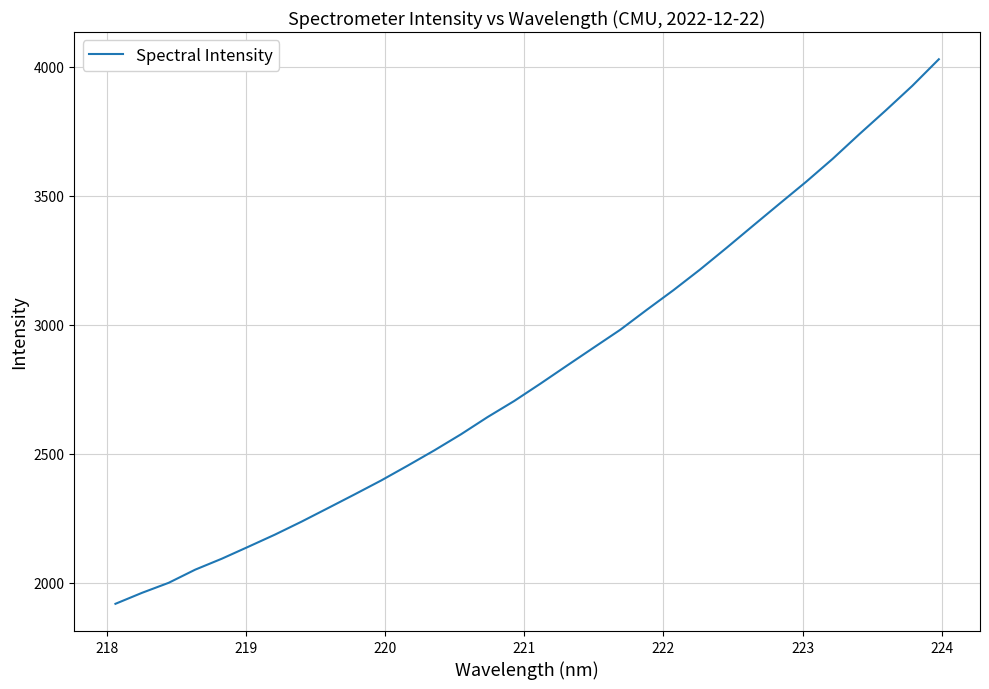

What is the greatest value displayed?

4028.3